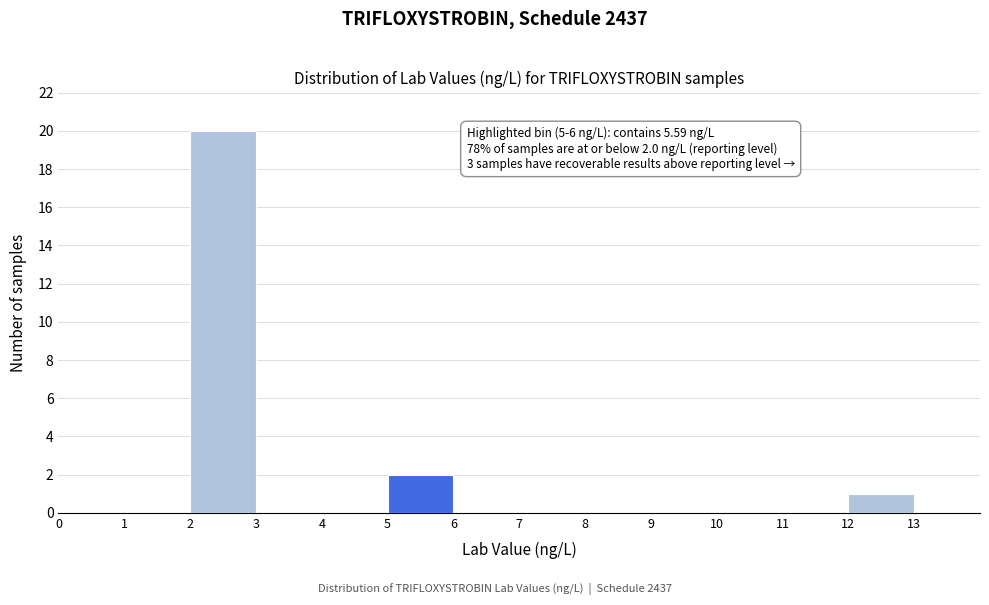

Which range on the x-axis has the tallest bar?

2 to 3